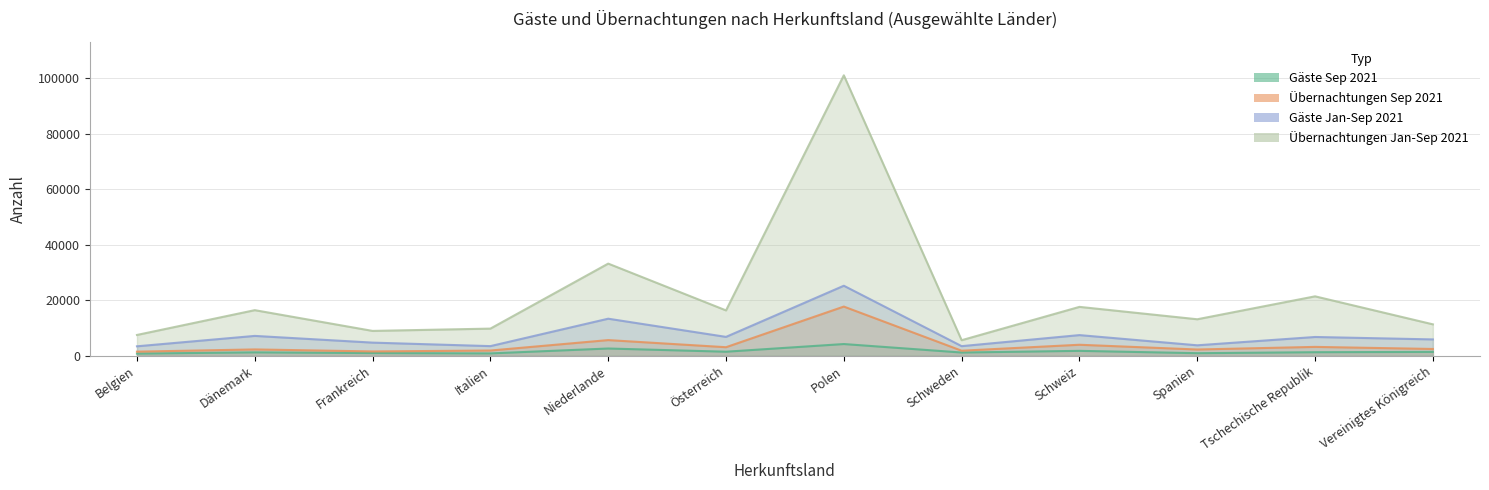

How many interior local valleys does the Gäste Jan-Sep 2021 series have?

4